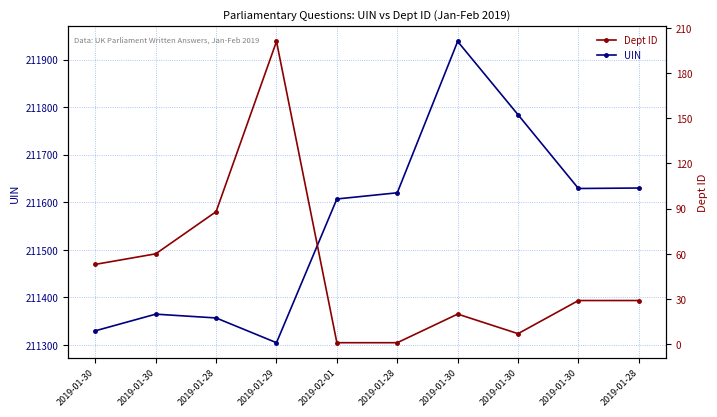

At which label is Dept ID closest to 101?

2019-01-28